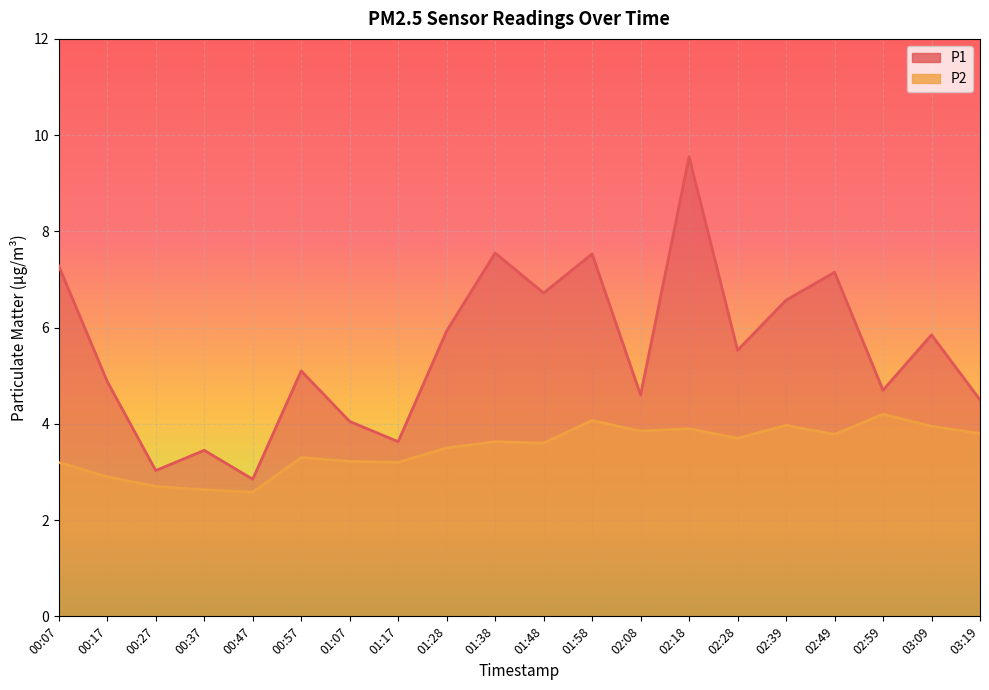

What is the value of the P1 point at the 6th from the left?

5.1